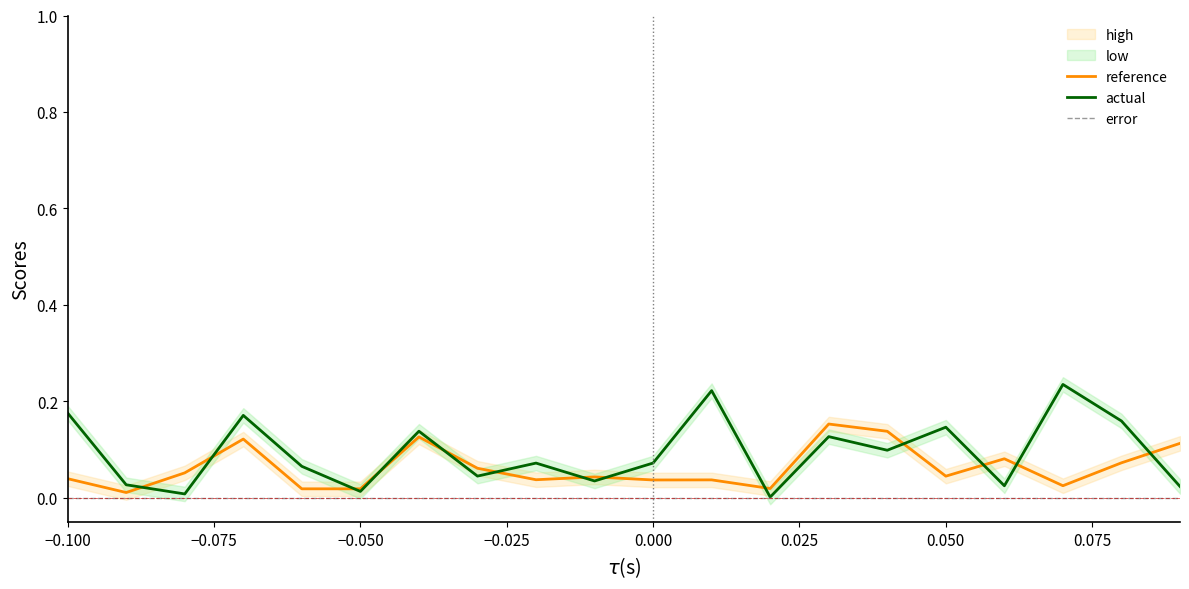

How many interior local valleys does the actual series have?

7